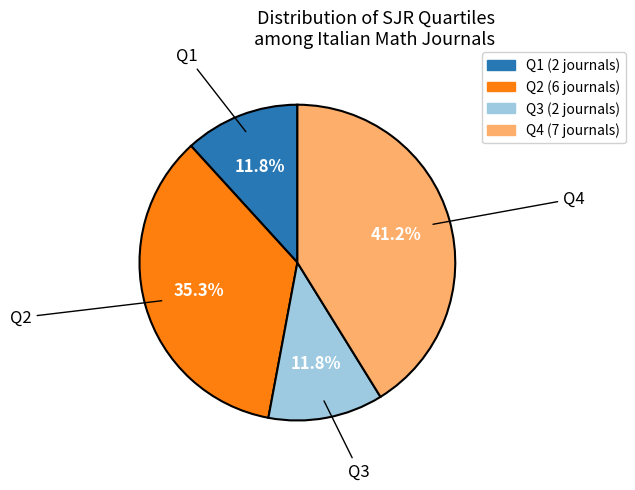

Count the number of slices in the pie.

4